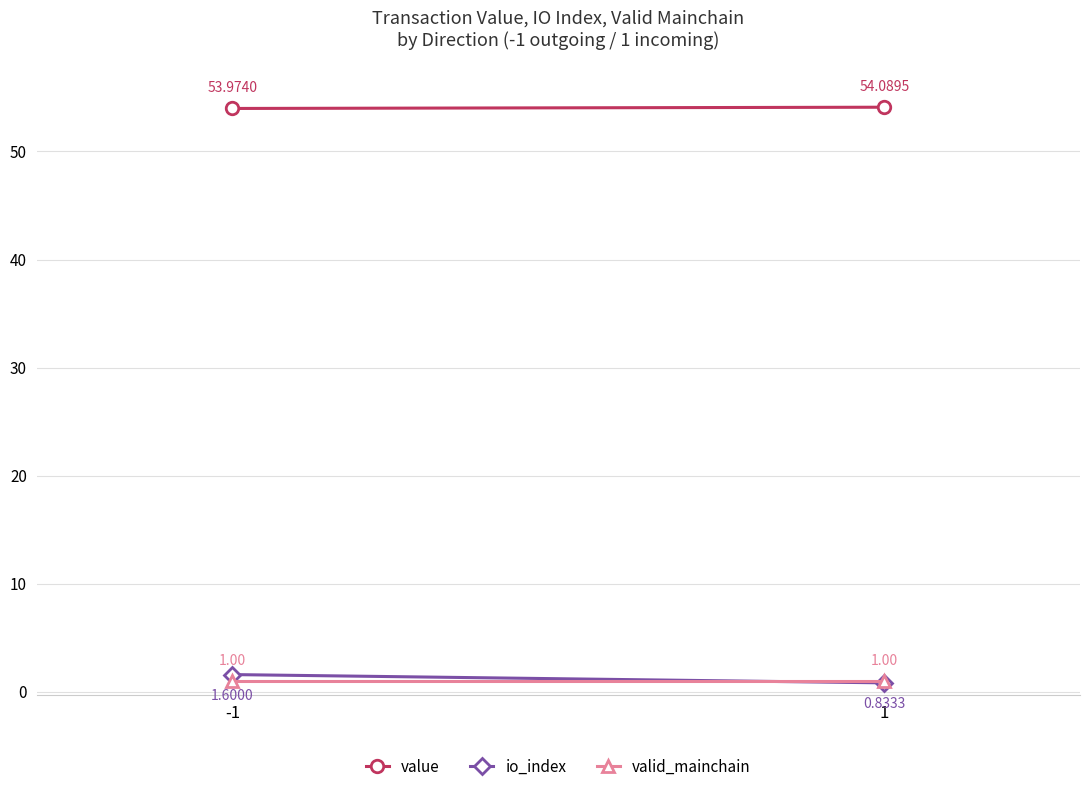

What is the difference between the highest and lowest values at 1?

53.3